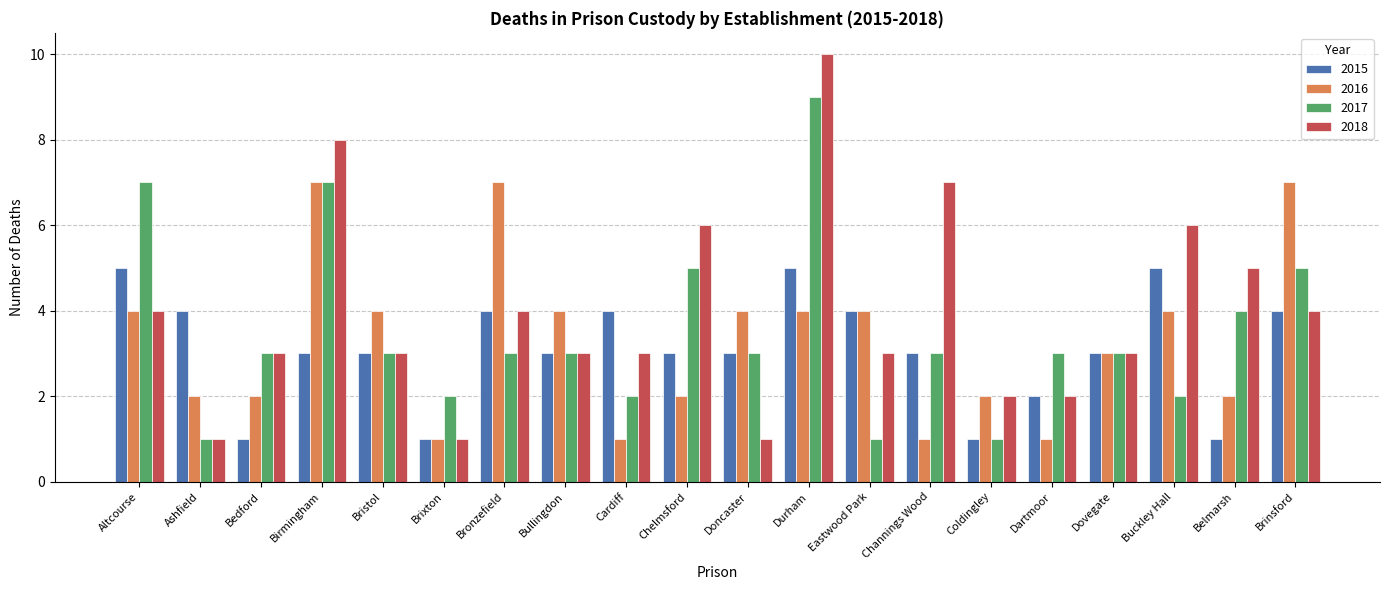

What are all the series names shown in the legend?

2015, 2016, 2017, 2018